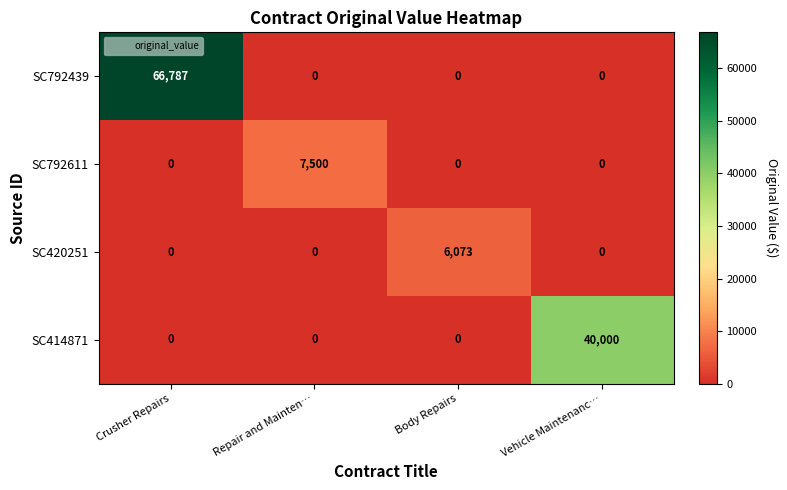

List the series in order of their peak value, lowest first.

SC420251, SC792611, SC414871, SC792439